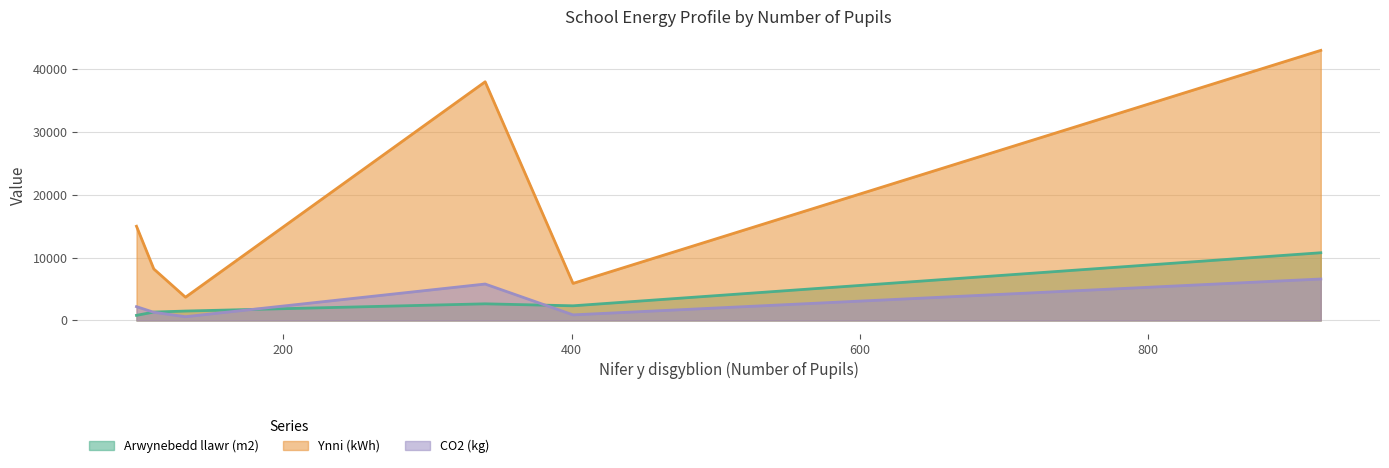

How many interior local valleys does the CO2 (kg) series have?

2